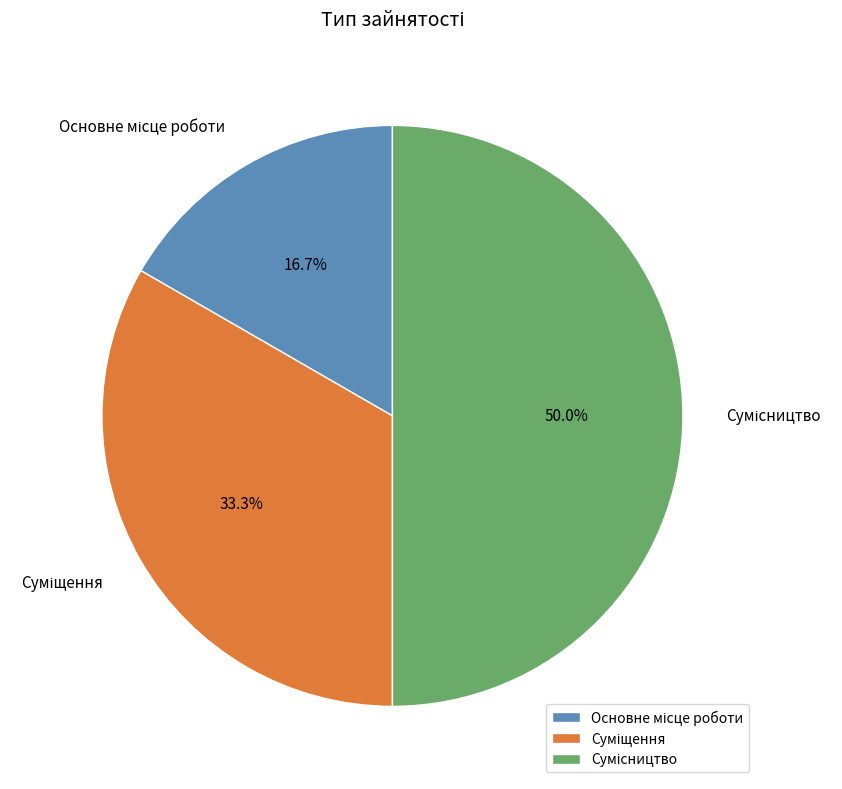

Which category has the biggest portion of the pie?

Сумісництво